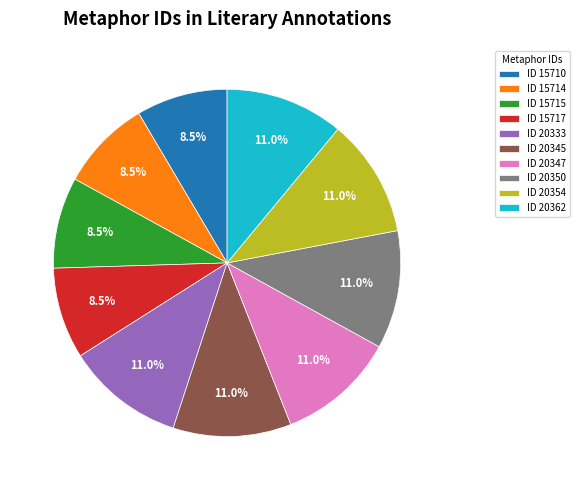

Approximately how many times larger is the value at ID 20333 compared to ID 15715?

1.3